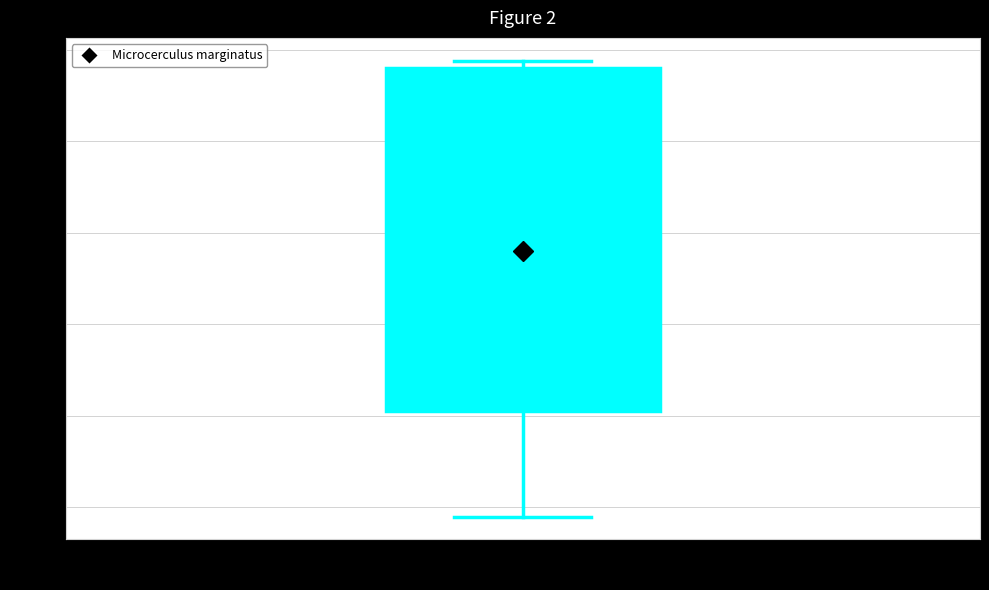

Read this box plot against the y-axis: the position of the median line, the range covered by the box, and the ends of both whiskers. The values are not printed on the chart, so give them approximately, as read against the axis.

median -1.0, box -9.5 to 9.0, whiskers -15.5 to 9.5